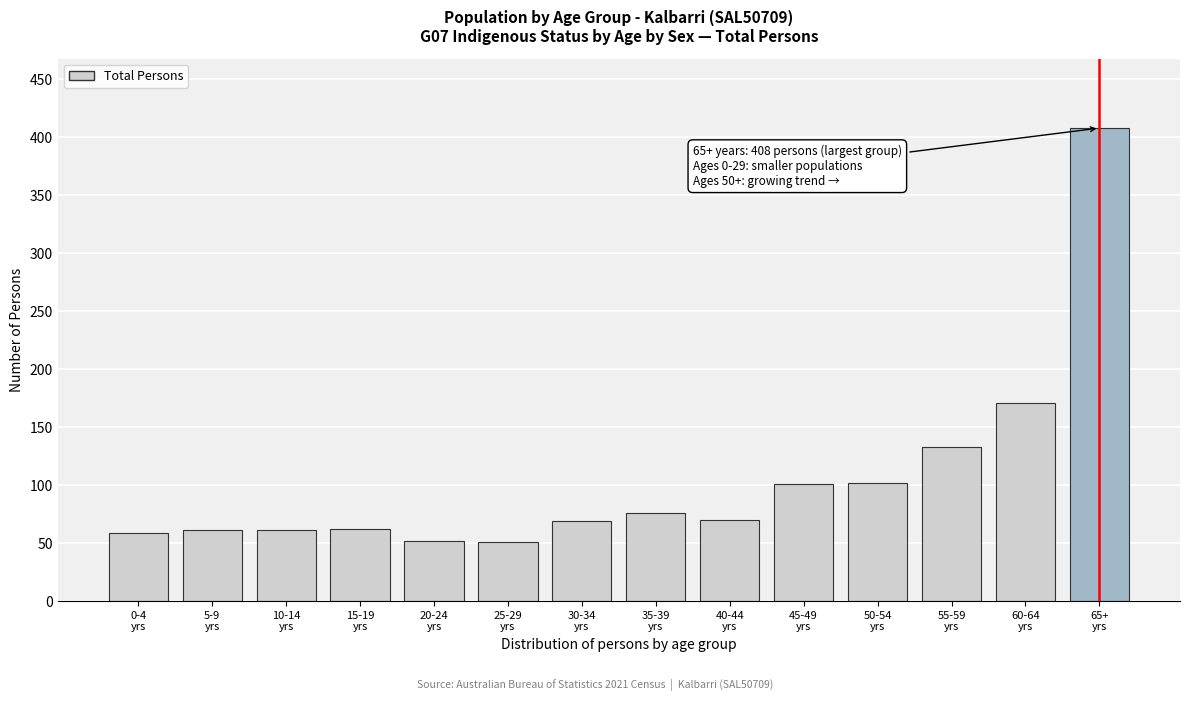

What is the average value?

105